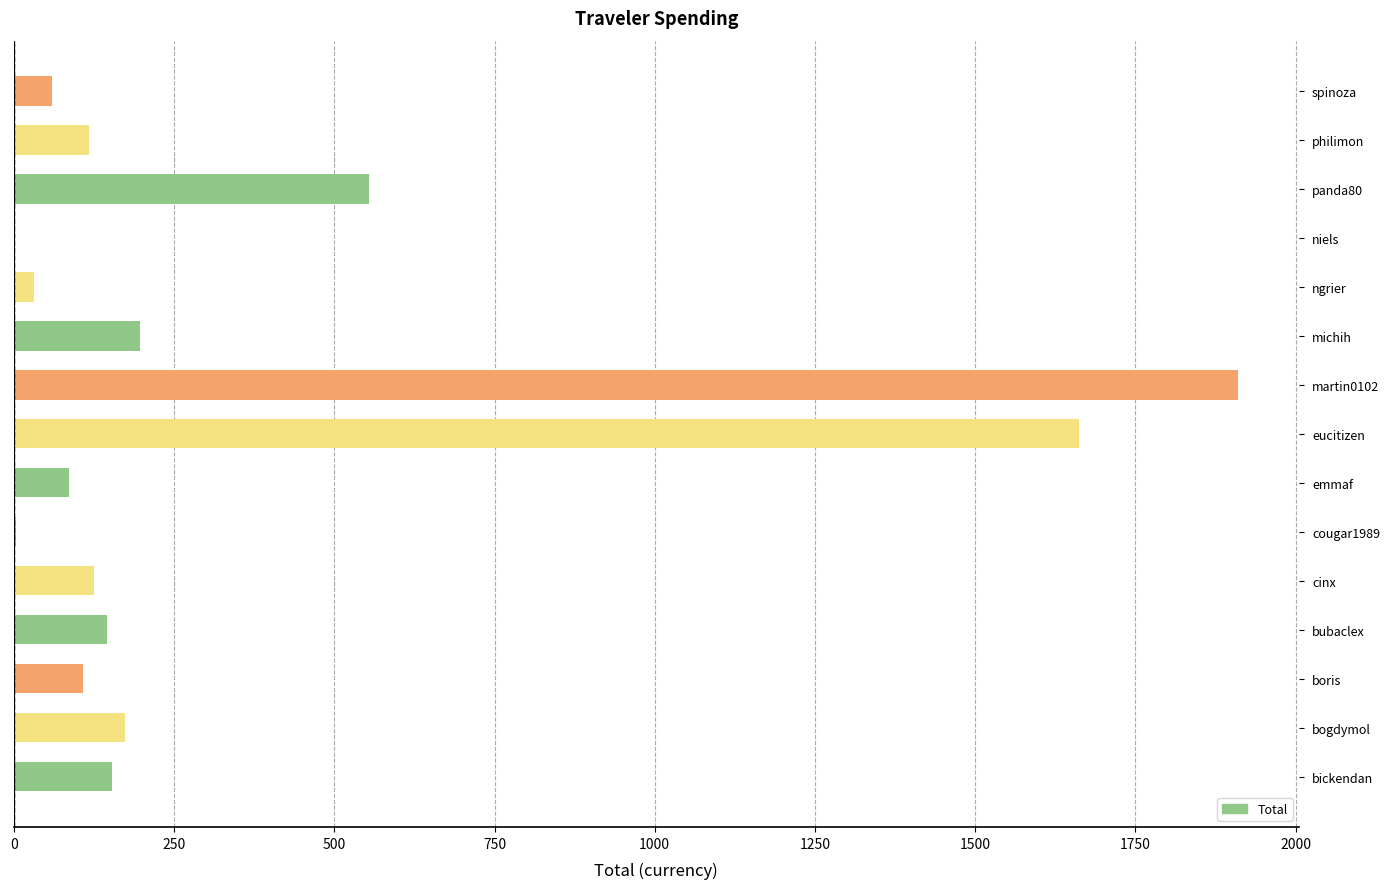

Are the bars horizontal?

Yes